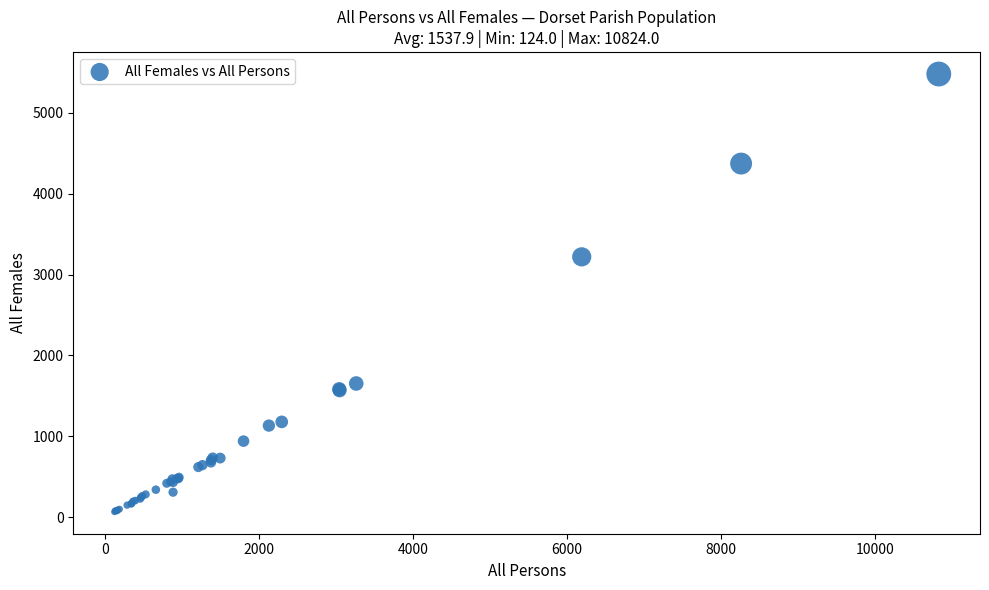

What Y value in the scatter plot is closest to 2773?

3220